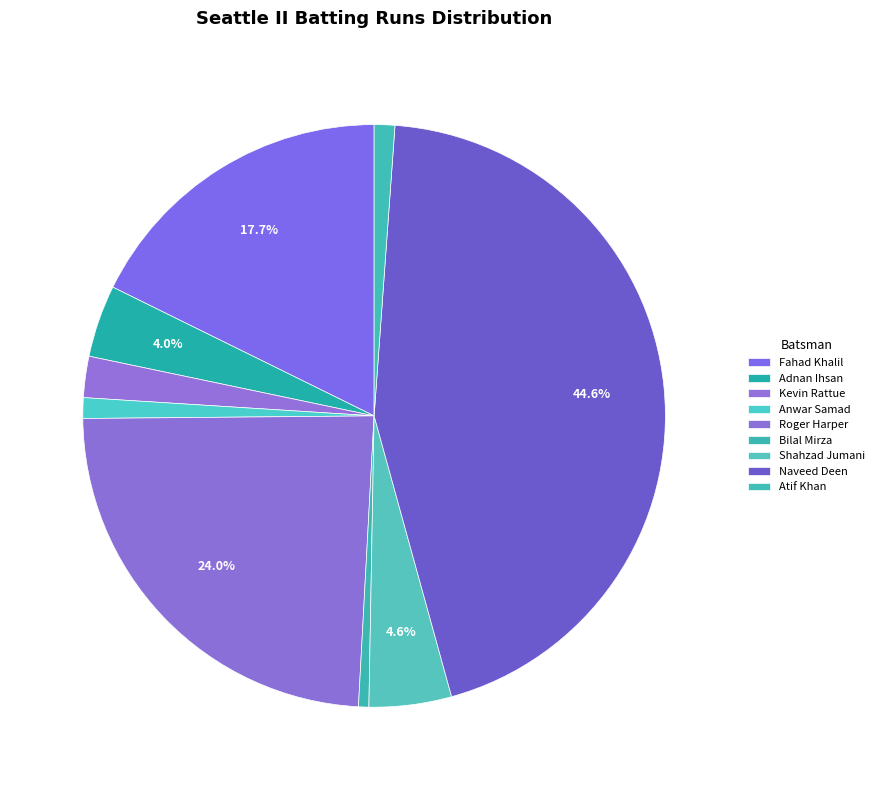

How many segments does this pie chart have?

9